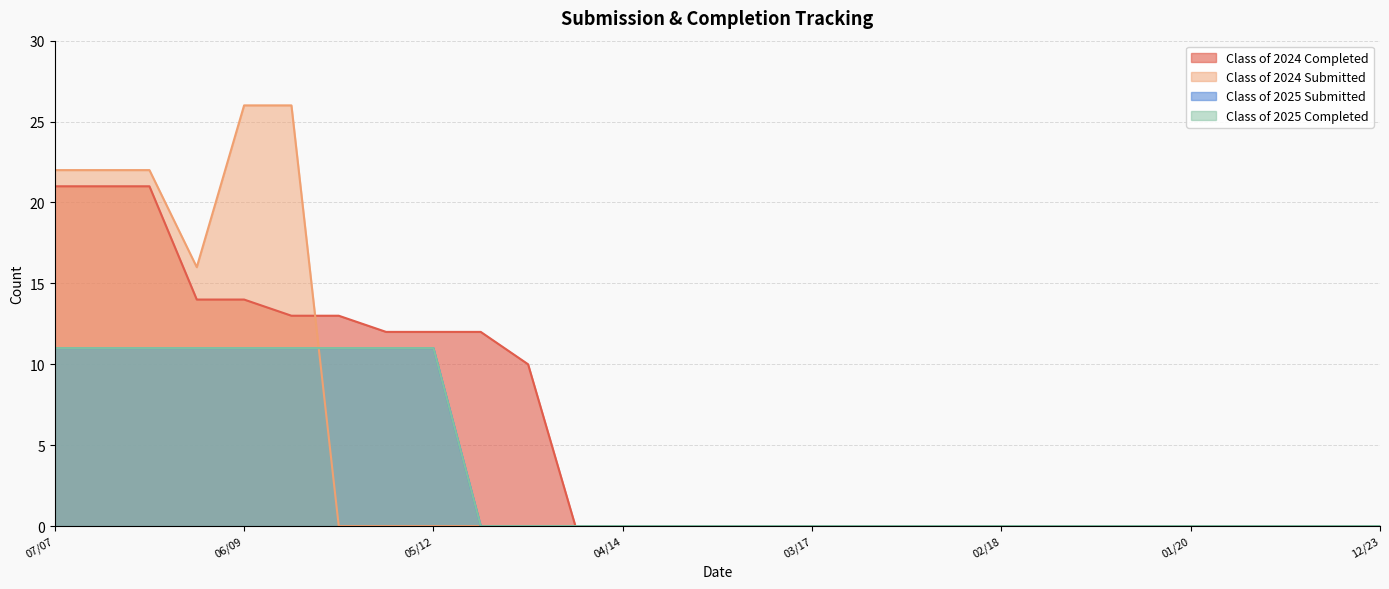

Reading right to left, what are all the values shown in this chart?

Class of 2024 Completed: 0	0	0	0	0	0	0	0	0	0	0	0	0	0	0	0	0	0	10	12	12	12	13	13	14	14	21	21	21
Class of 2024 Submitted: 0	0	0	0	0	0	0	0	0	0	0	0	0	0	0	0	0	0	0	0	0	0	0	26	26	16	22	22	22
Class of 2025 Submitted: 0	0	0	0	0	0	0	0	0	0	0	0	0	0	0	0	0	0	0	0	11	11	11	11	11	11	11	11	11
Class of 2025 Completed: 0	0	0	0	0	0	0	0	0	0	0	0	0	0	0	0	0	0	0	0	11	11	11	11	11	11	11	11	11